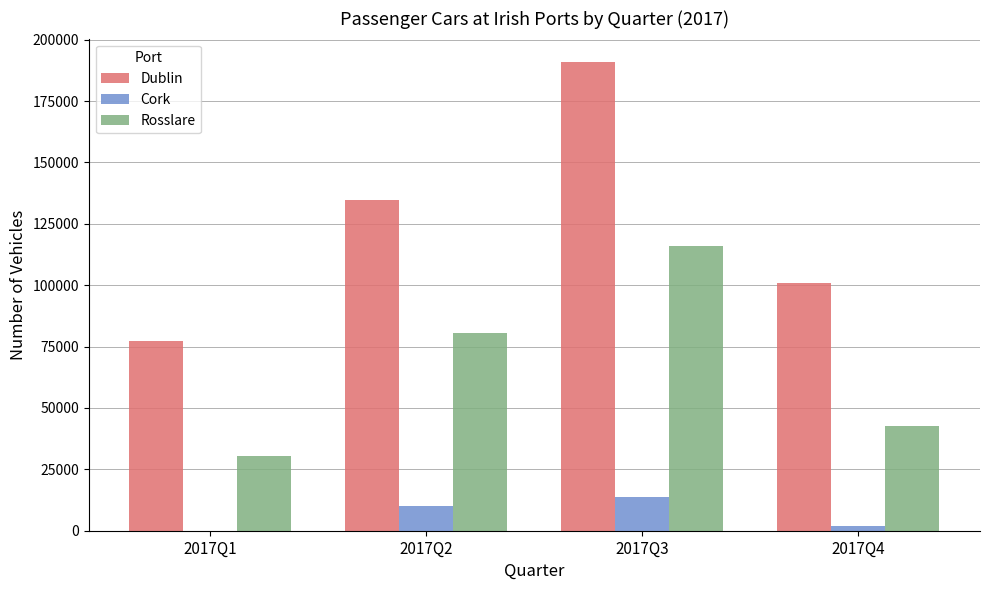

What is the highest value of the Cork series?

13733